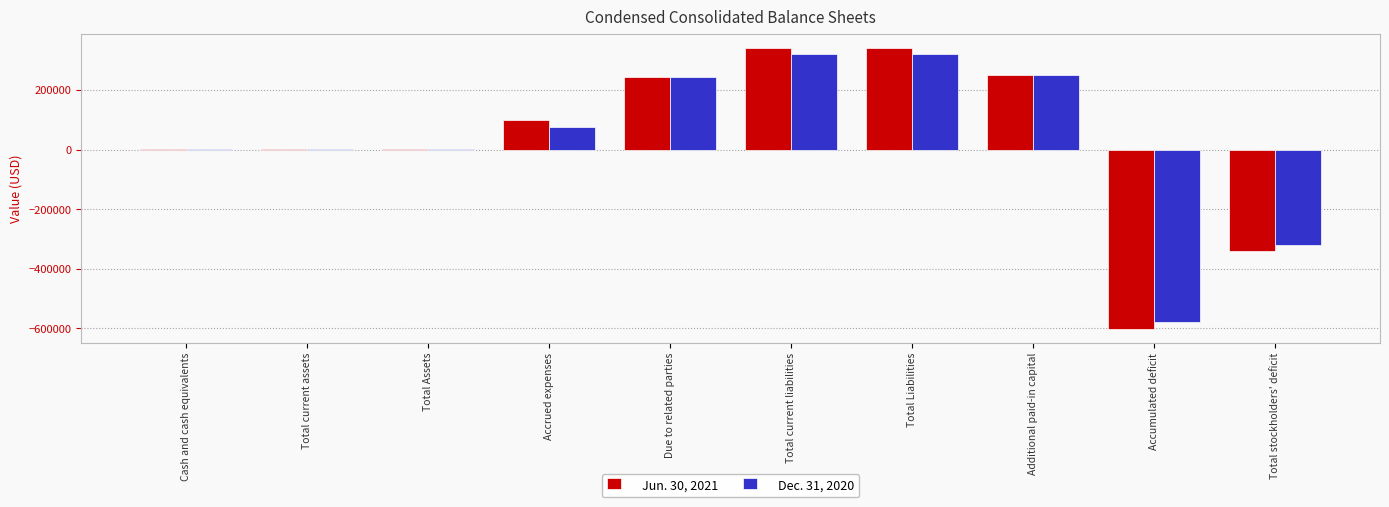

What is the total value across all series at Total current liabilities?

663150